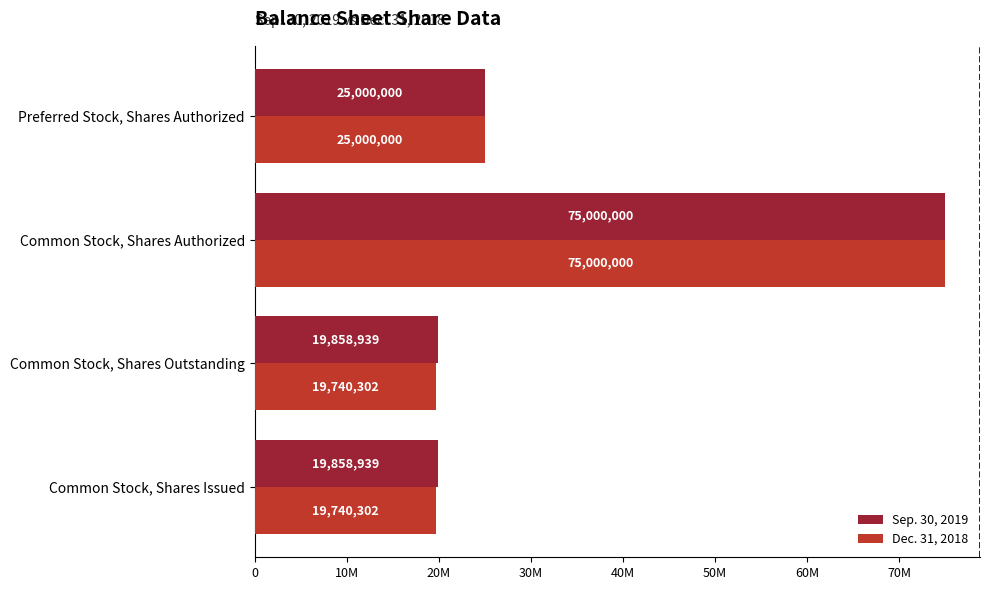

What is the value of the Dec. 31, 2018 bar at the 4th from the left?

25000000